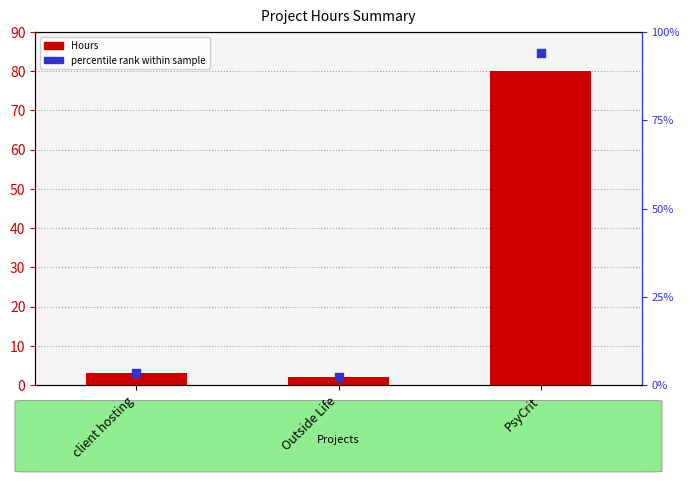

Is the value of Hours at client hosting greater than the value of percentile rank within sample at PsyCrit?

No